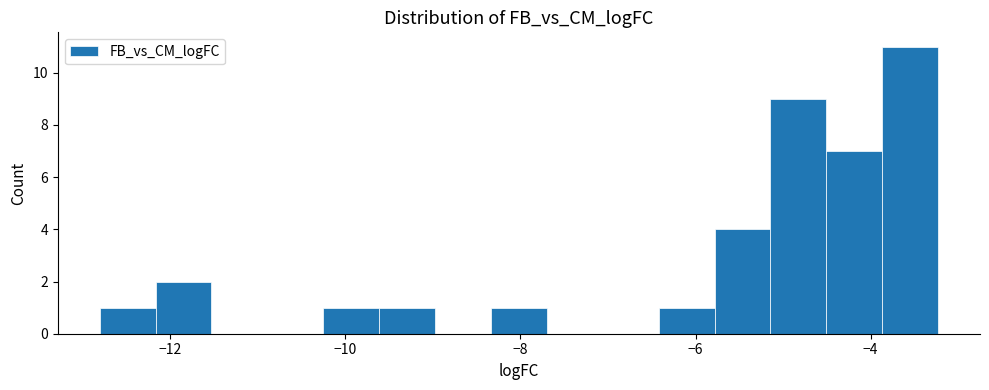

Around what value on the x-axis is the tallest bar? Give the approximate position of its centre, as read against the axis.

-3.6